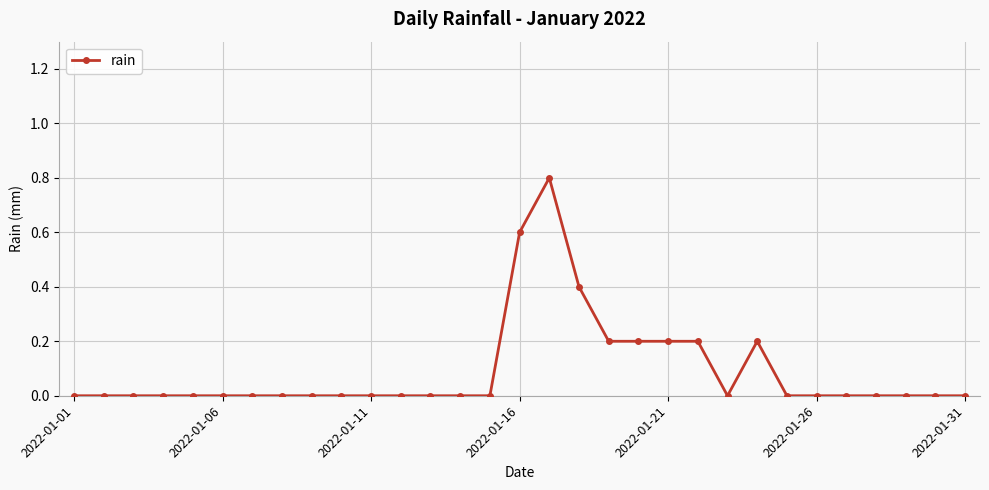

What is the sum of all values?

2.8